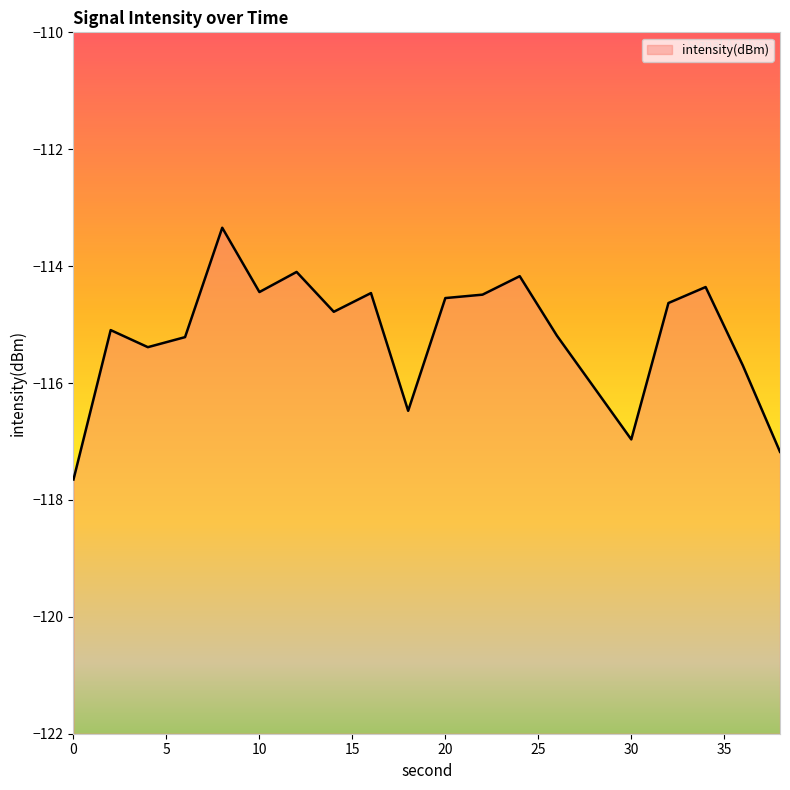

Rank the categories by value from highest to lowest.

8, 12, 24, 34, 10, 16, 22, 20, 32, 14, 2, 26, 6, 4, 36, 28, 18, 30, 38, 0